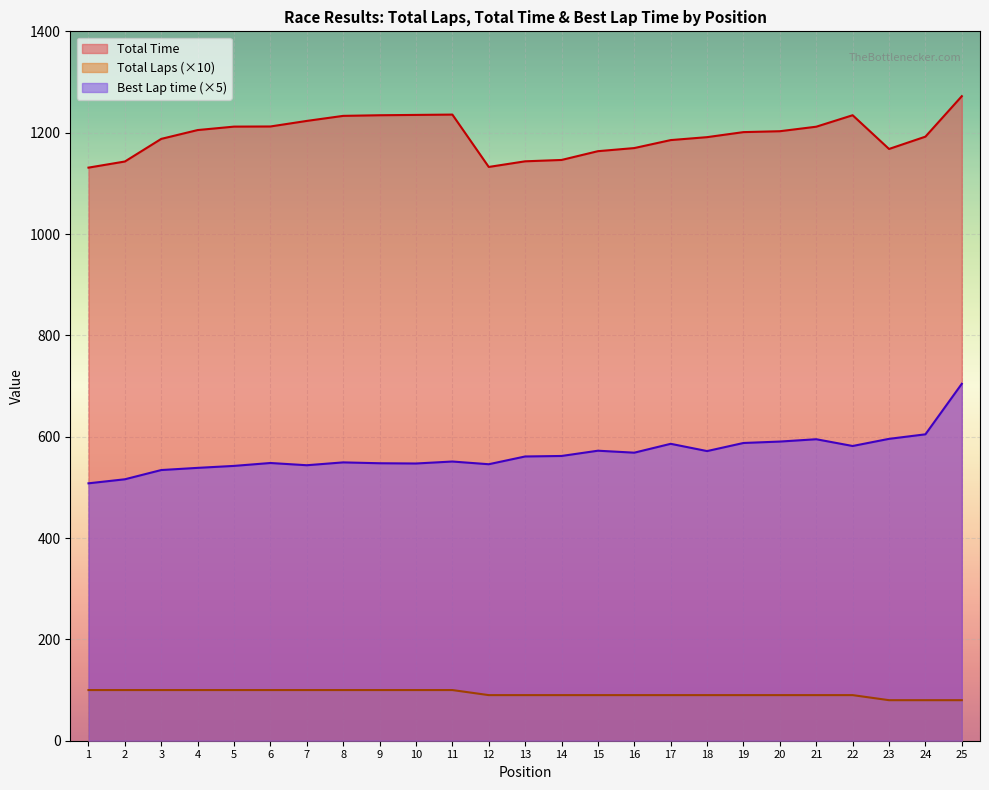

Where is the first local minimum for Best Lap time?

7